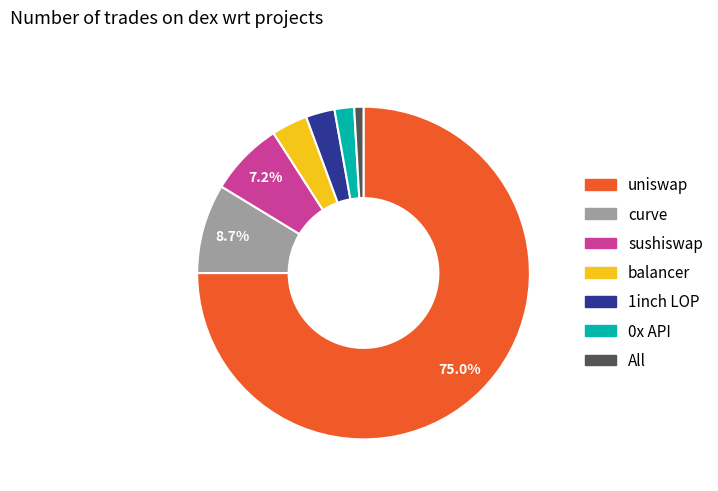

Count the number of slices in the pie.

7